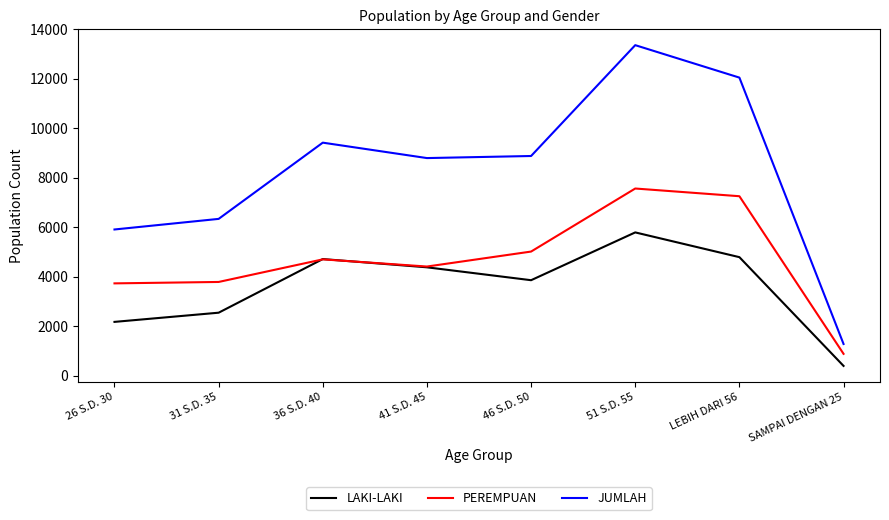

What is the difference between the second highest and second lowest values in the LAKI-LAKI series?

2615